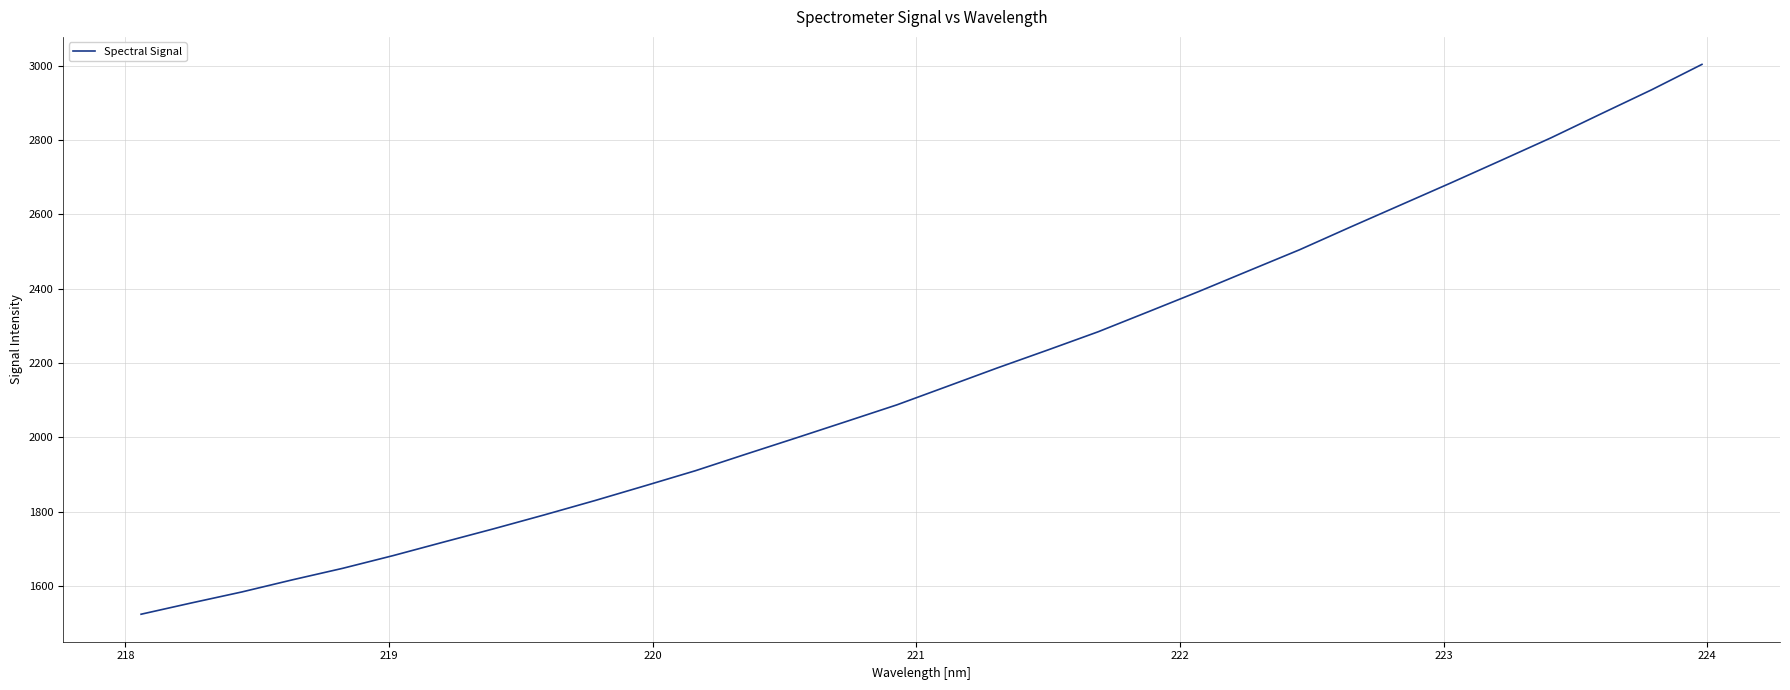

What is the smallest value displayed?

1523.6